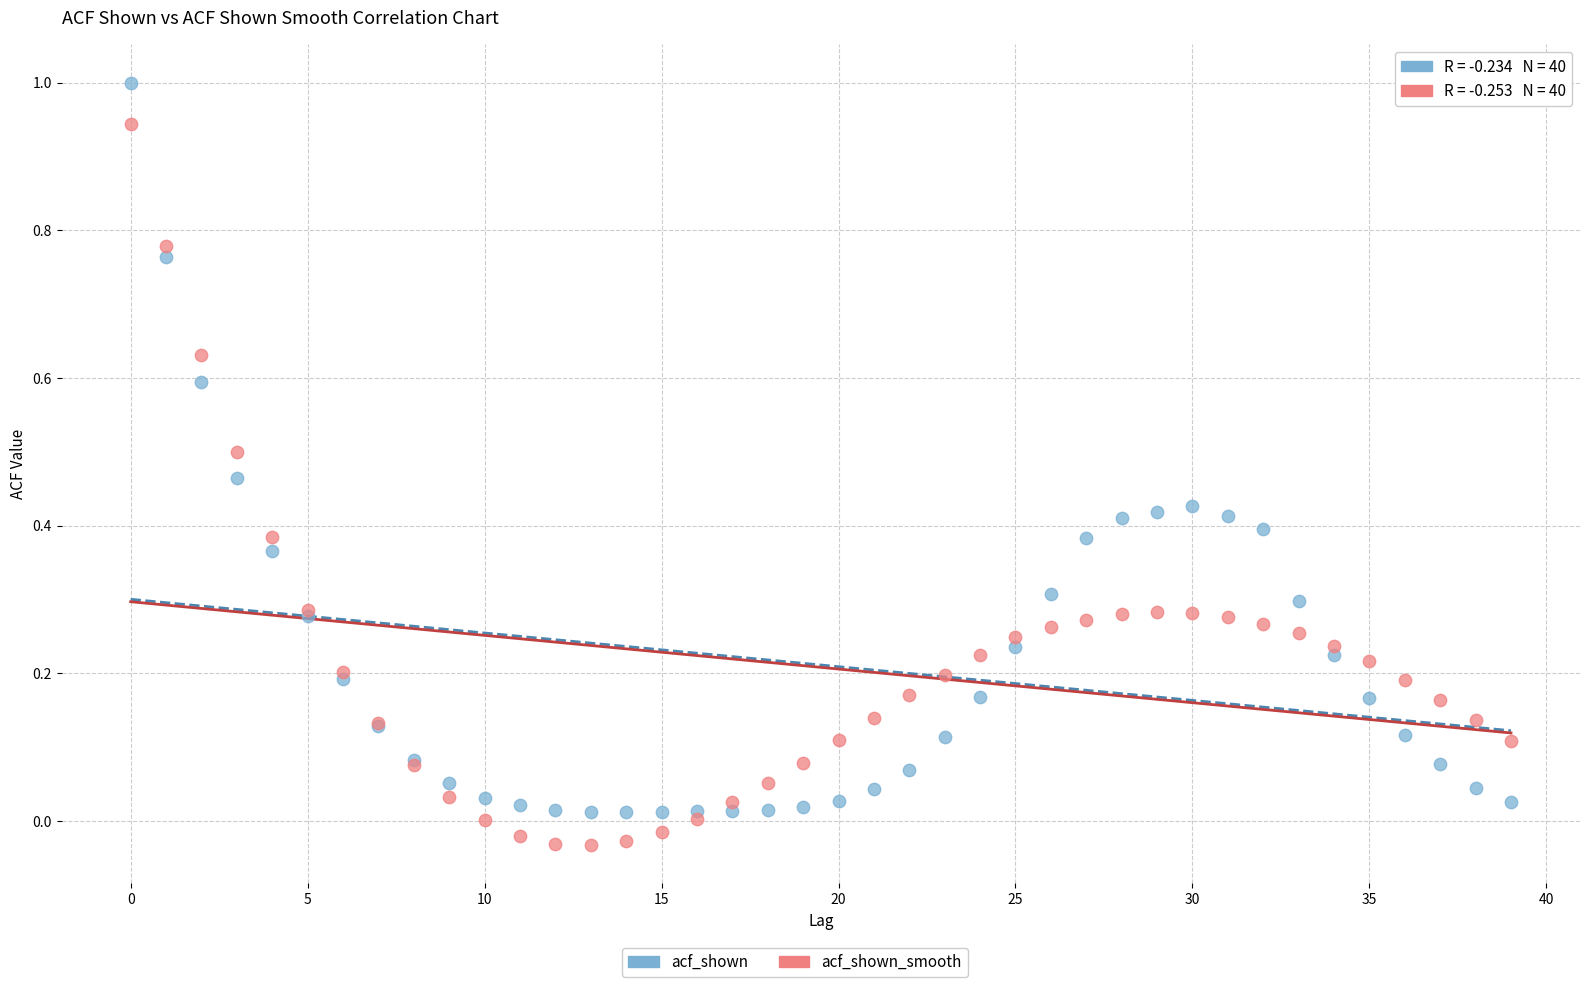

Which series reaches the minimum Y coordinate?

acf_shown_smooth